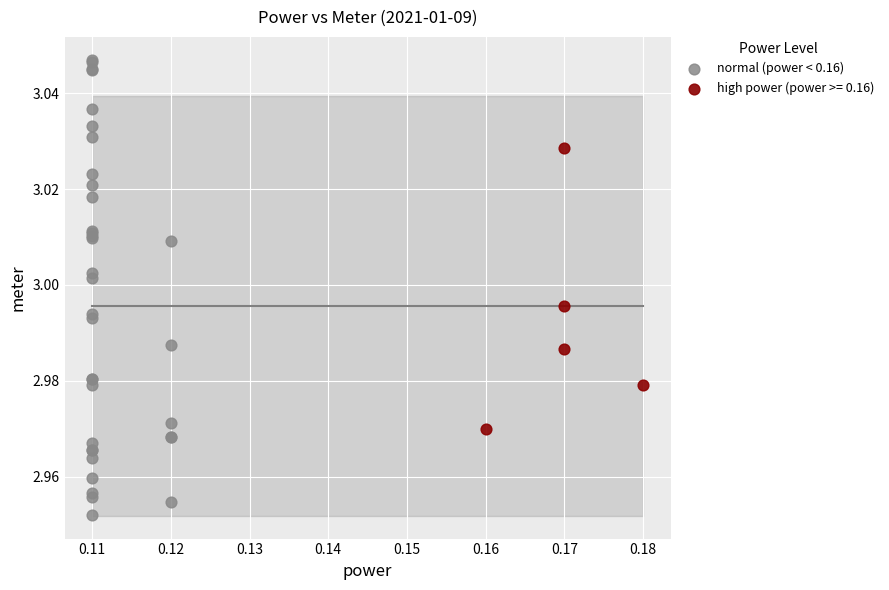

Which series reaches the minimum Y coordinate?

normal (power < 0.16)